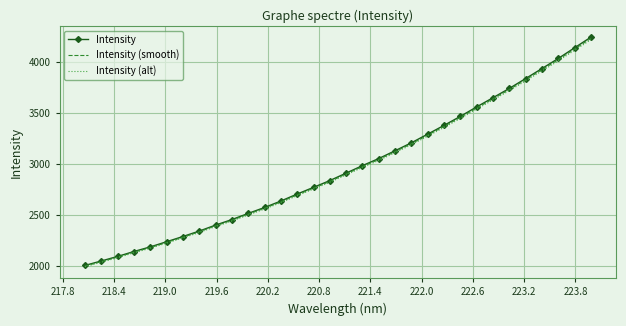

What is the greatest value displayed?

4245.7